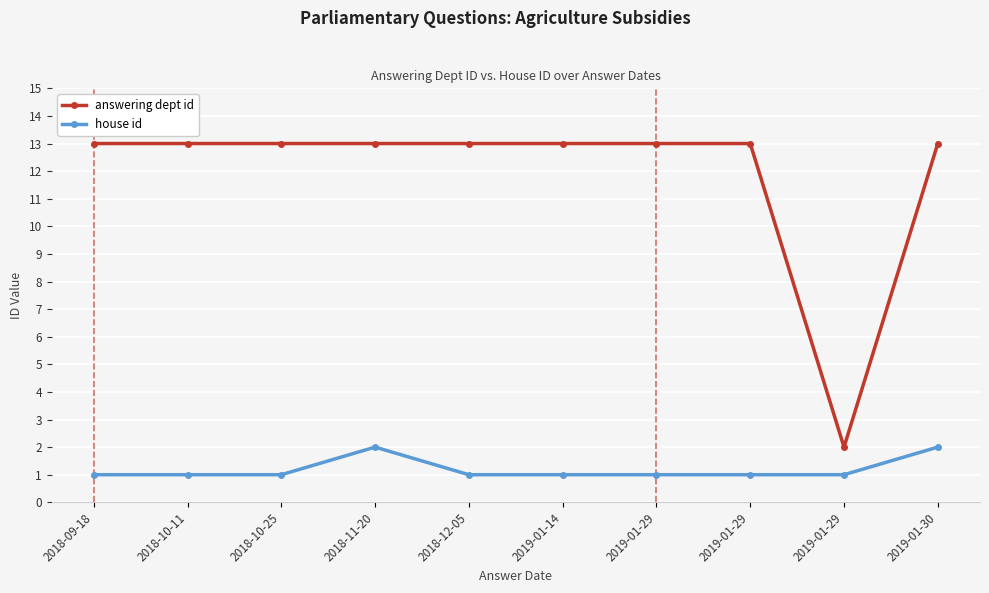

True or false: answering dept id has a value of 13 at 2019-01-30.

True